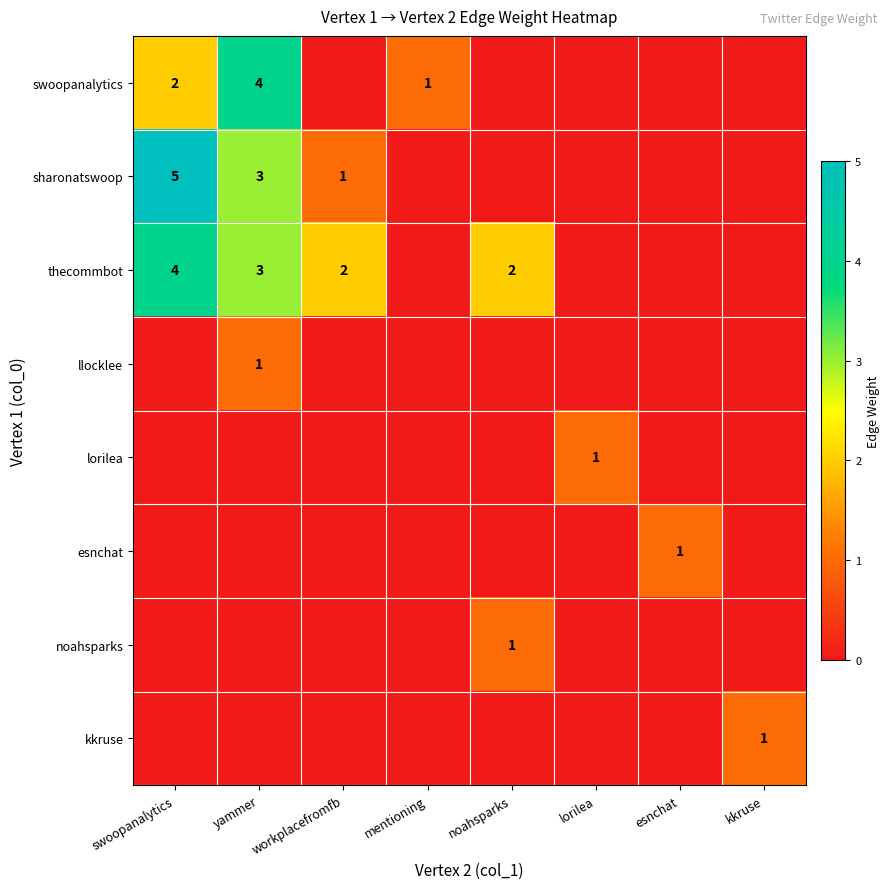

Is it true that esnchat equals 0 at workplacefromfb?

True